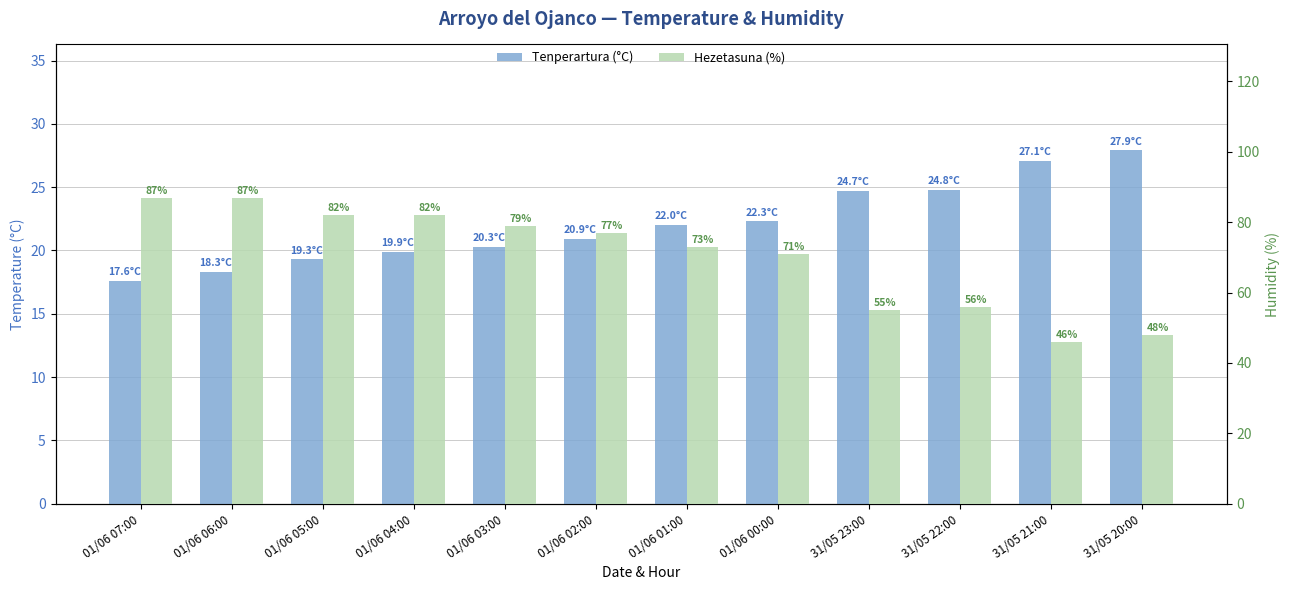

What is the difference between the maximum and minimum values in the Tenperartura (°C) series?

10.3